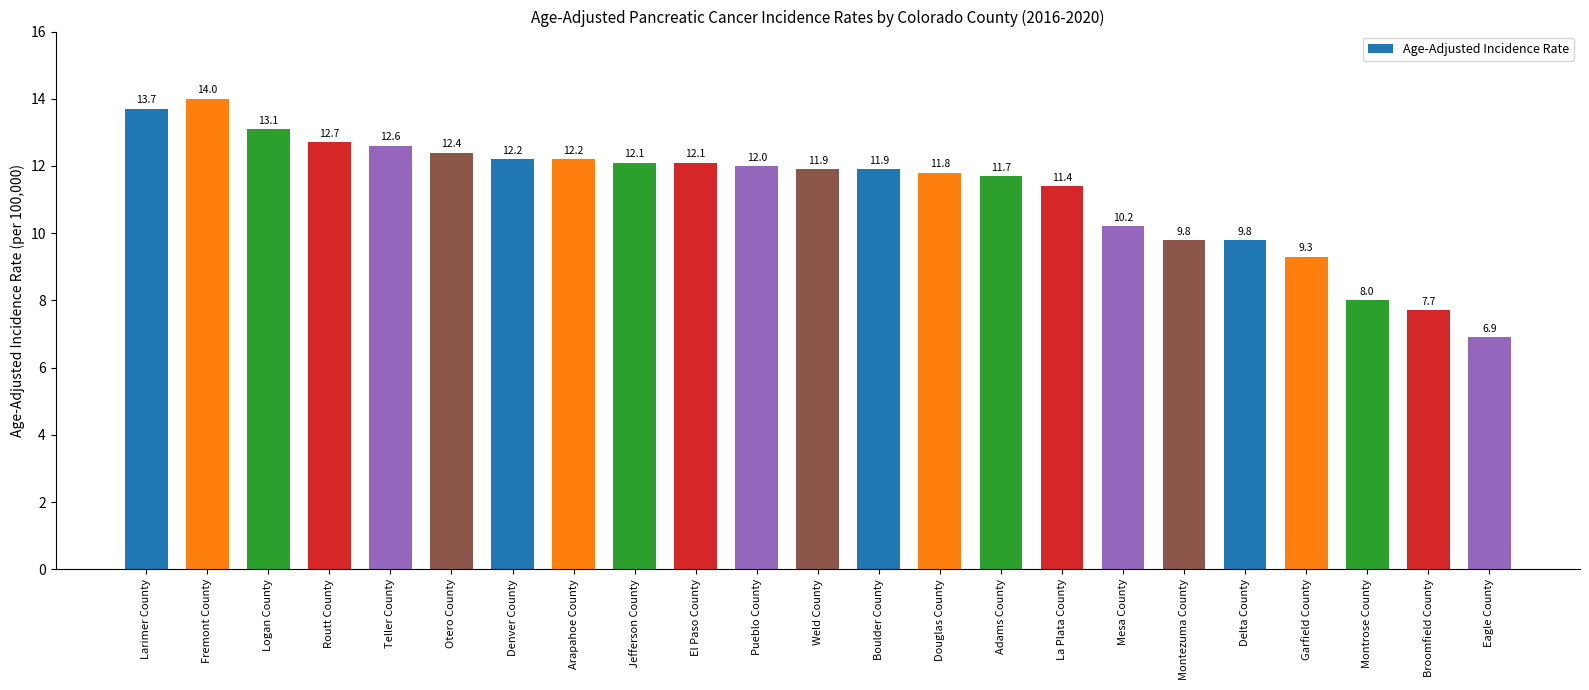

What is the average value?

11.3